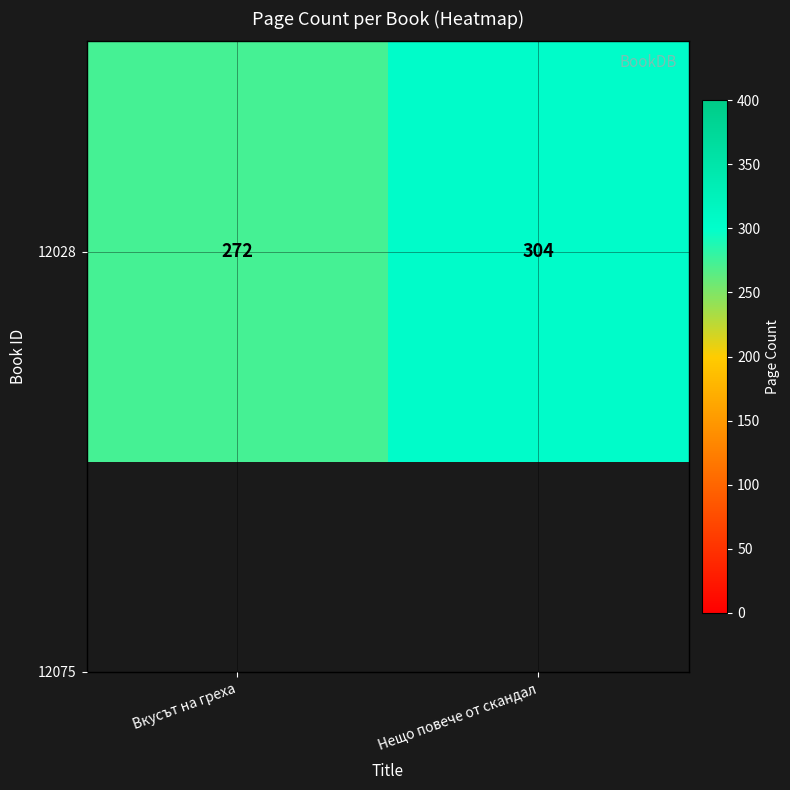

Between Нещо повече от скандал and Вкусът на греха, which is larger?

Нещо повече от скандал